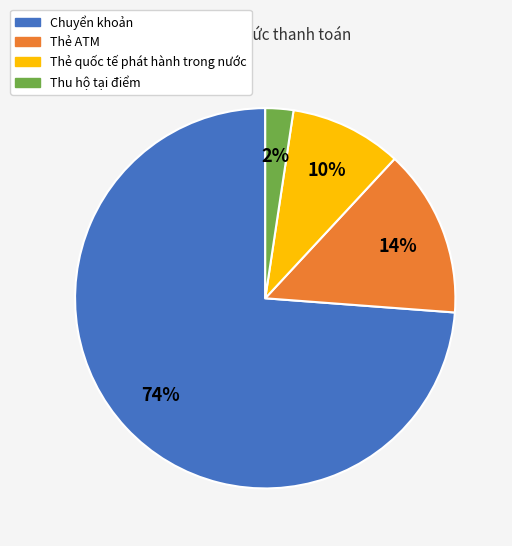

Which has a higher value, Thu hộ tại điểm or Thẻ ATM?

Thẻ ATM